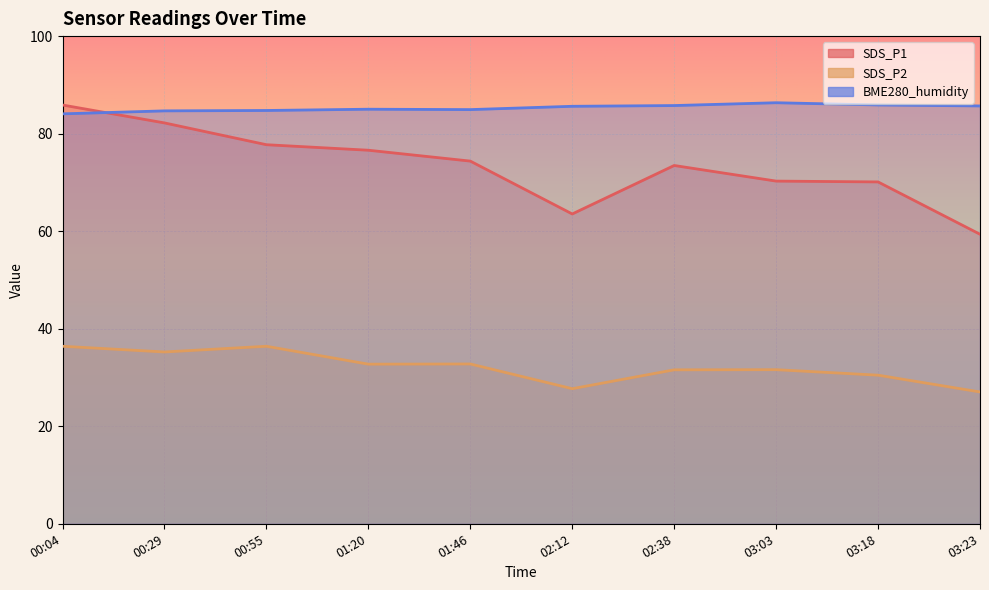

What is the label of the 5th point from the right?

02:12